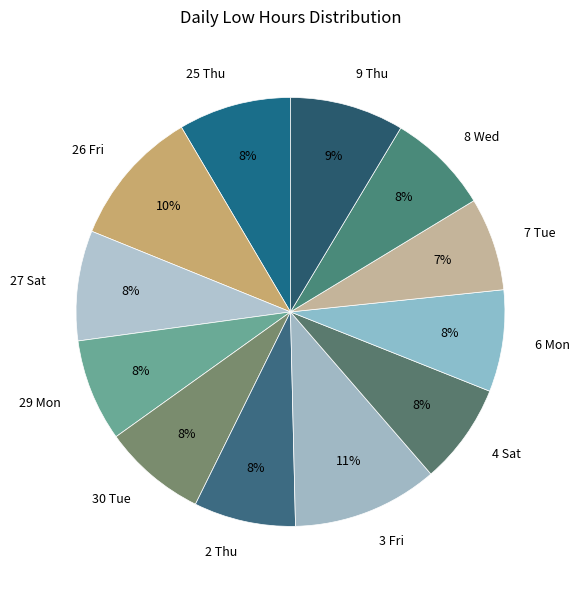

To the nearest percent, what percentage of the pie is 29 Mon?

8%